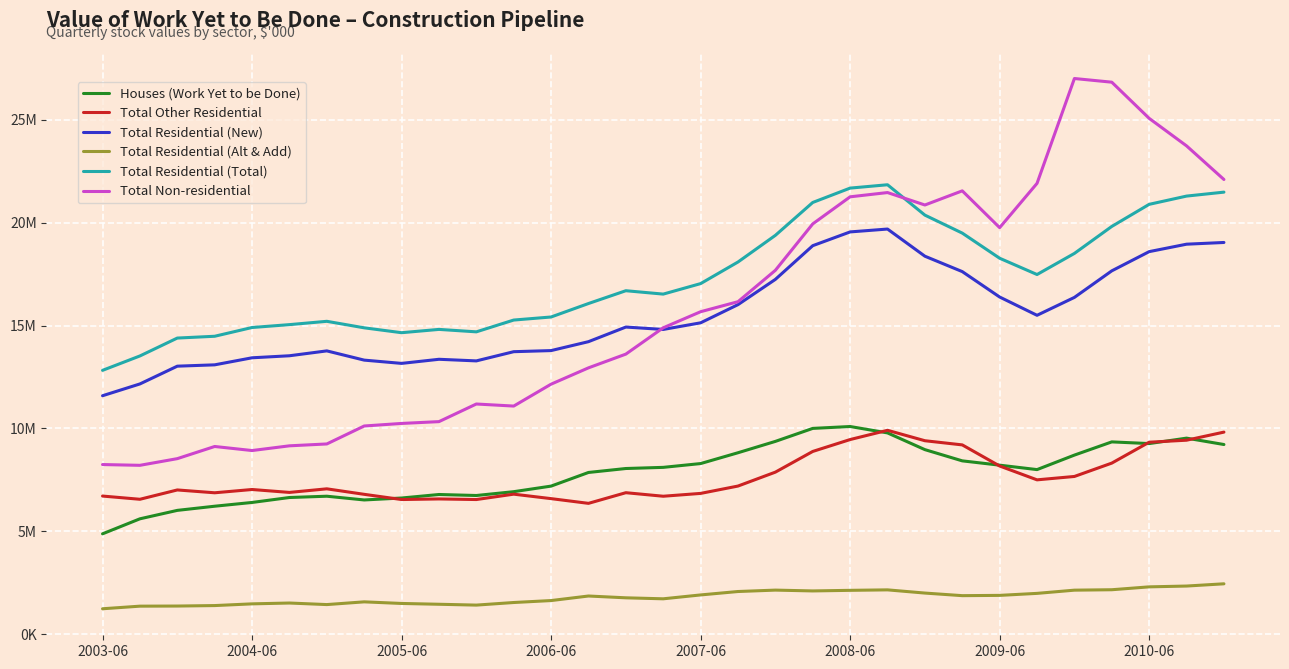

True or false: Houses (Work Yet to be Done) and Total Non-residential intersect in this chart.

False